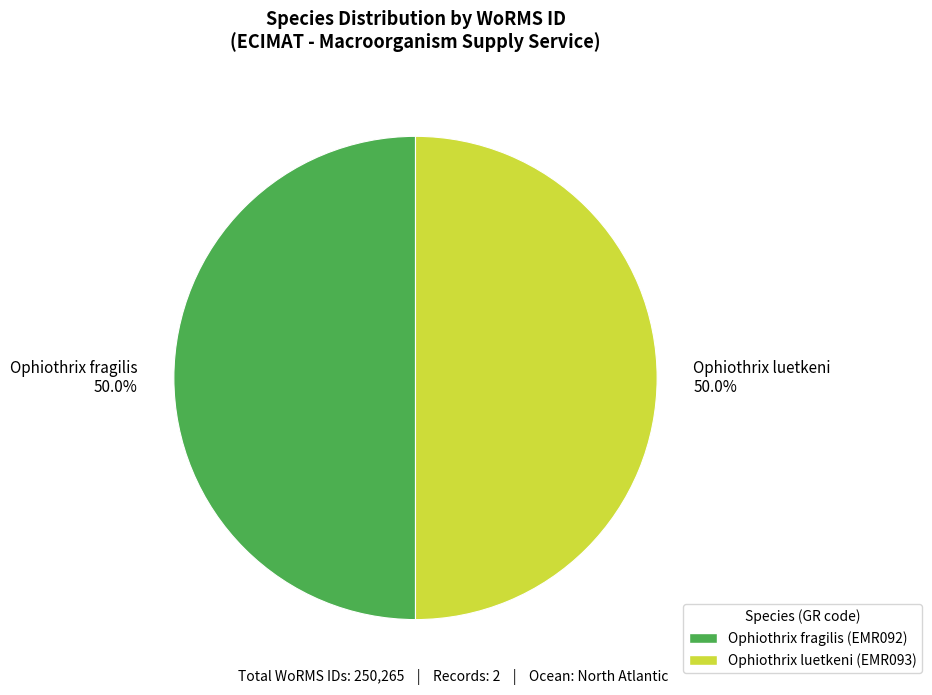

Approximately how many times larger is the value at Ophiothrix fragilis compared to Ophiothrix luetkeni?

1.0